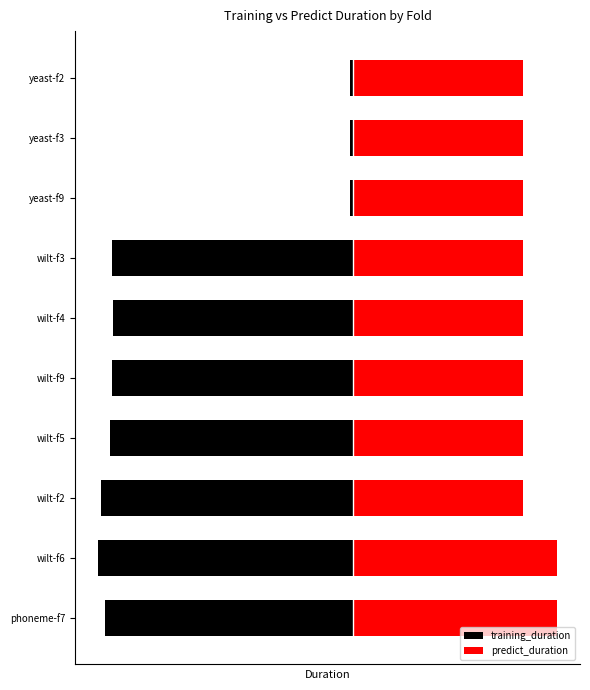

Which series has the largest range (max minus min)?

training_duration